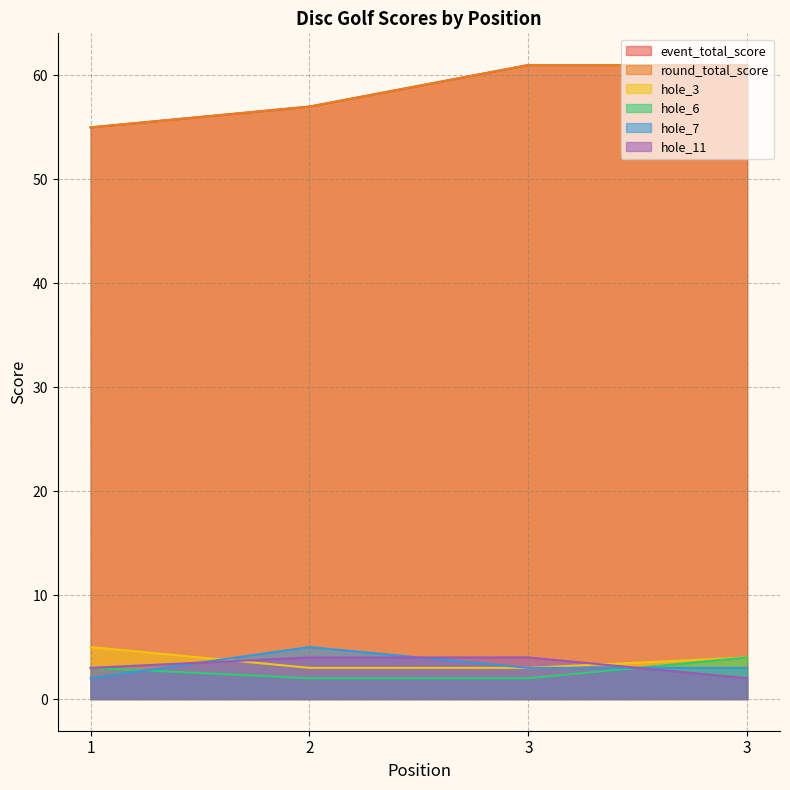

After their last crossing, which series has the higher values: hole_6 or hole_11?

hole_6